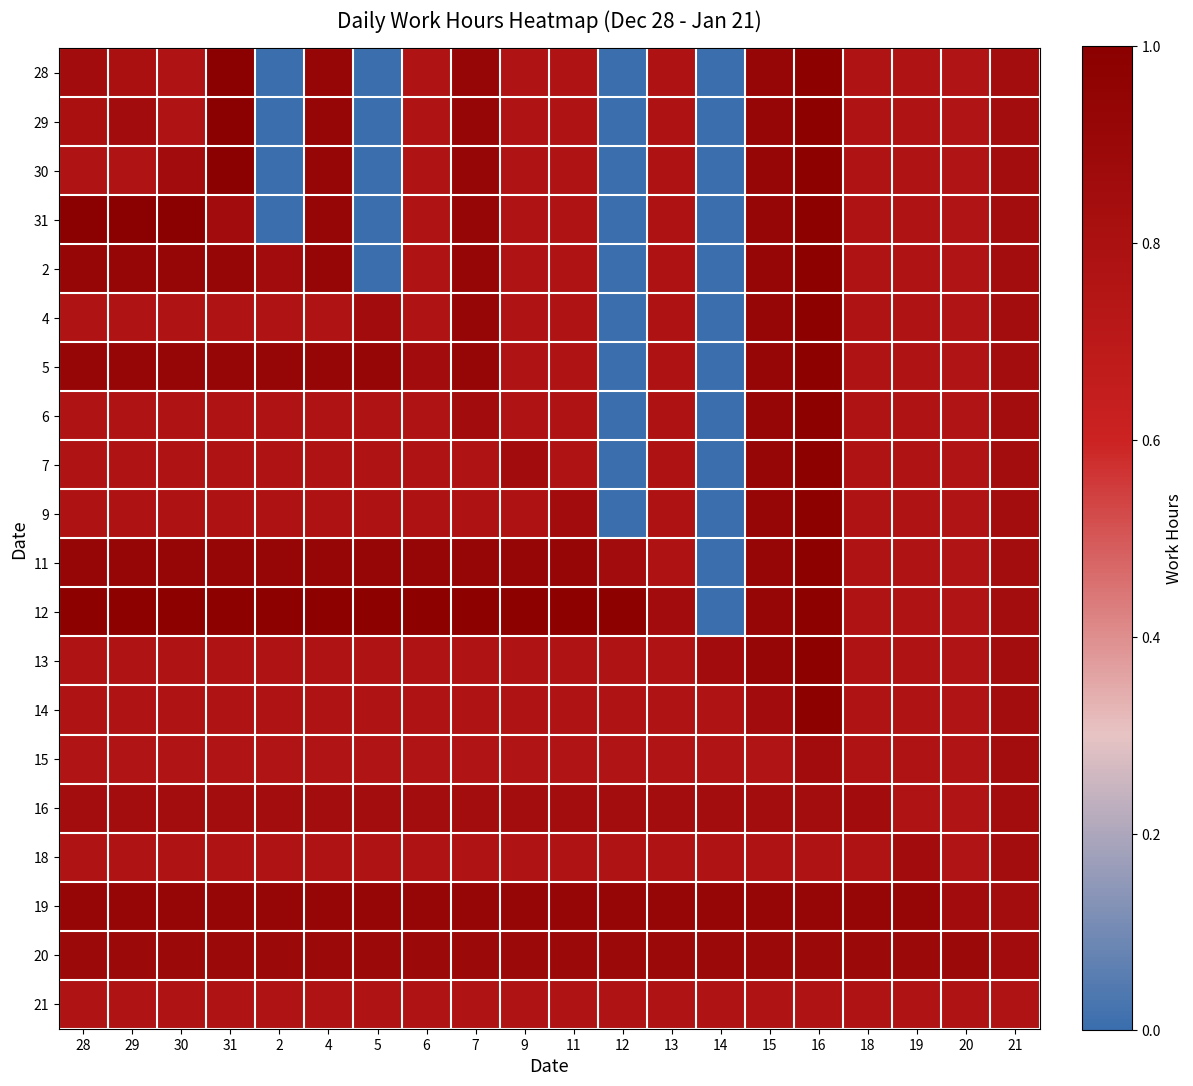

What is the difference between the highest and lowest values at 12?

1.0